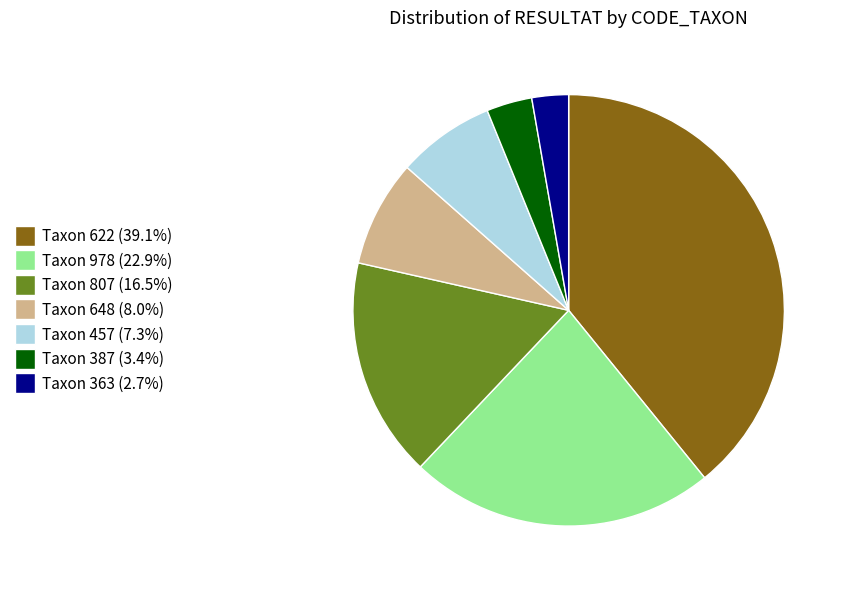

Is there any slice that represents more than half of the pie?

No